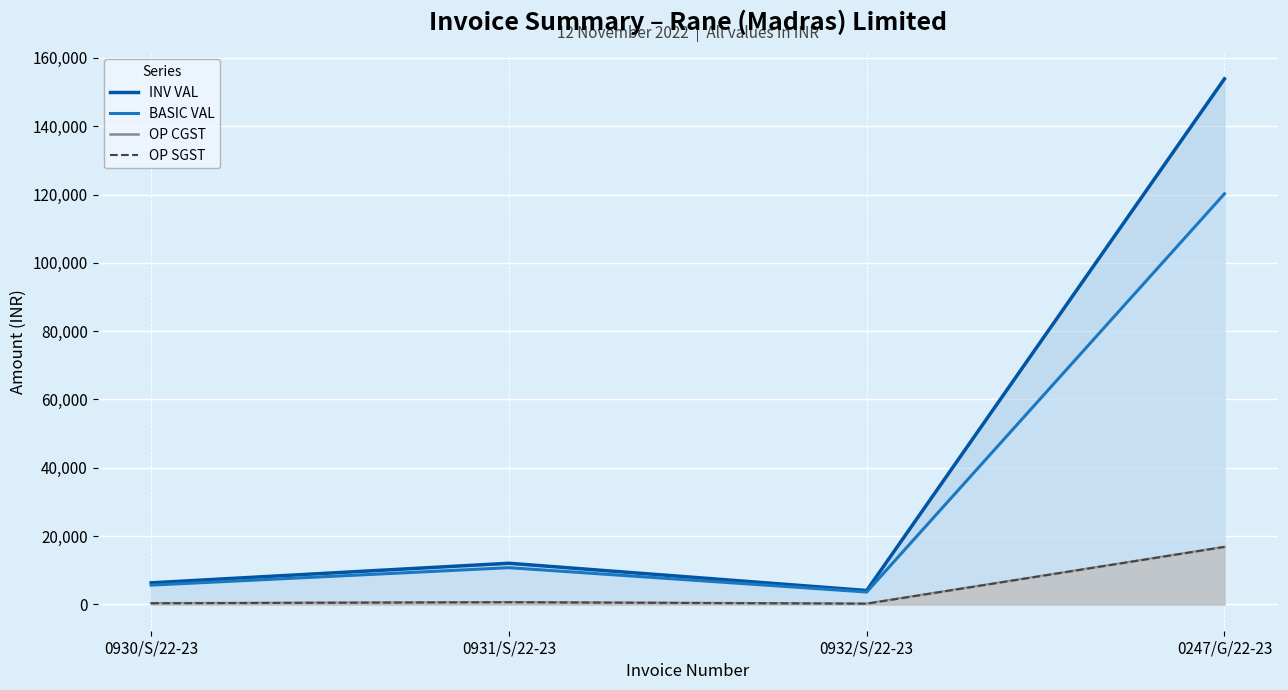

Is the value of OP SGST at 0247/G/22-23 greater than the value of INV VAL at 0930/S/22-23?

Yes